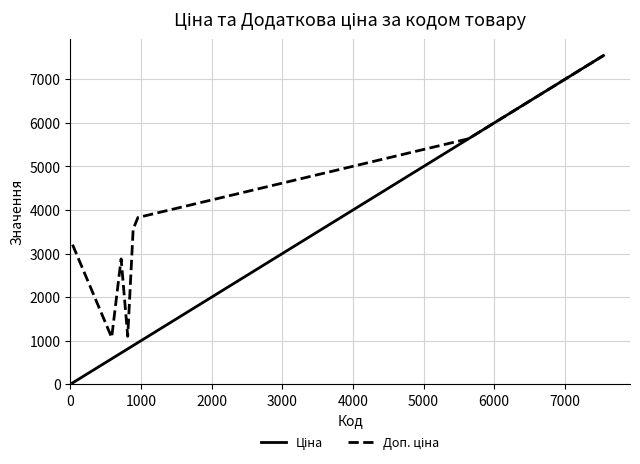

What is the sum of all Ціна values?

25368.5